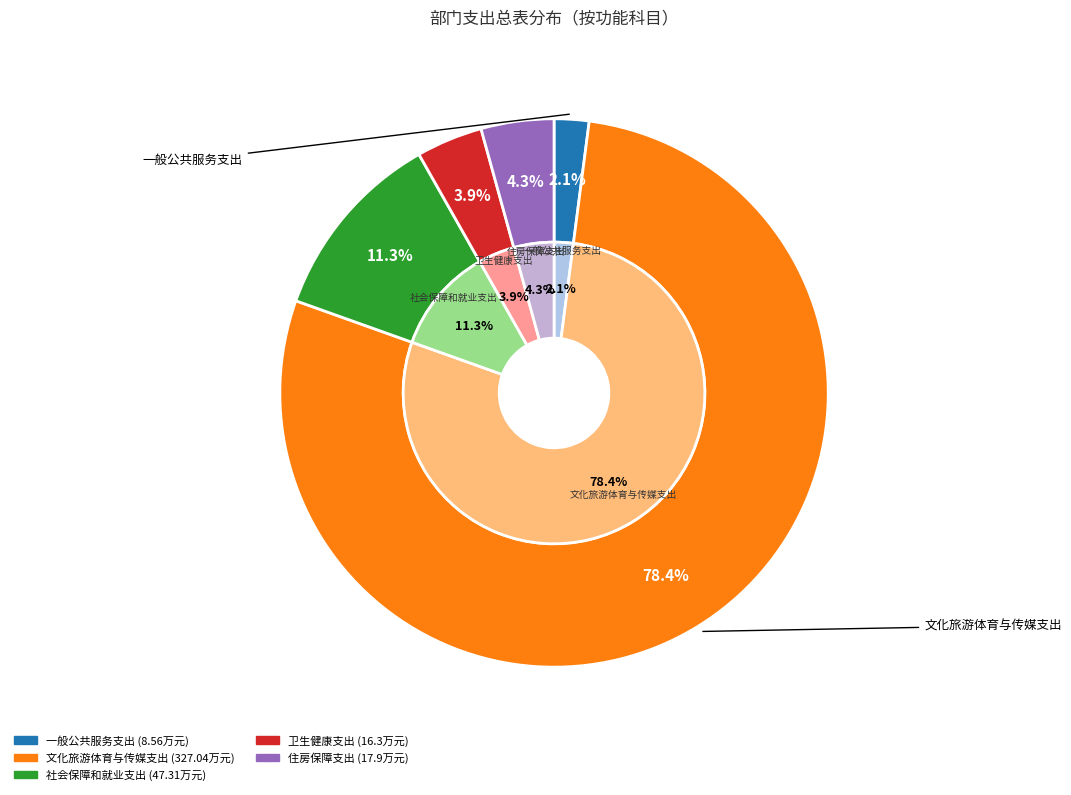

True or false: 社会保障和就业支出 accounts for 11% of the total.

True